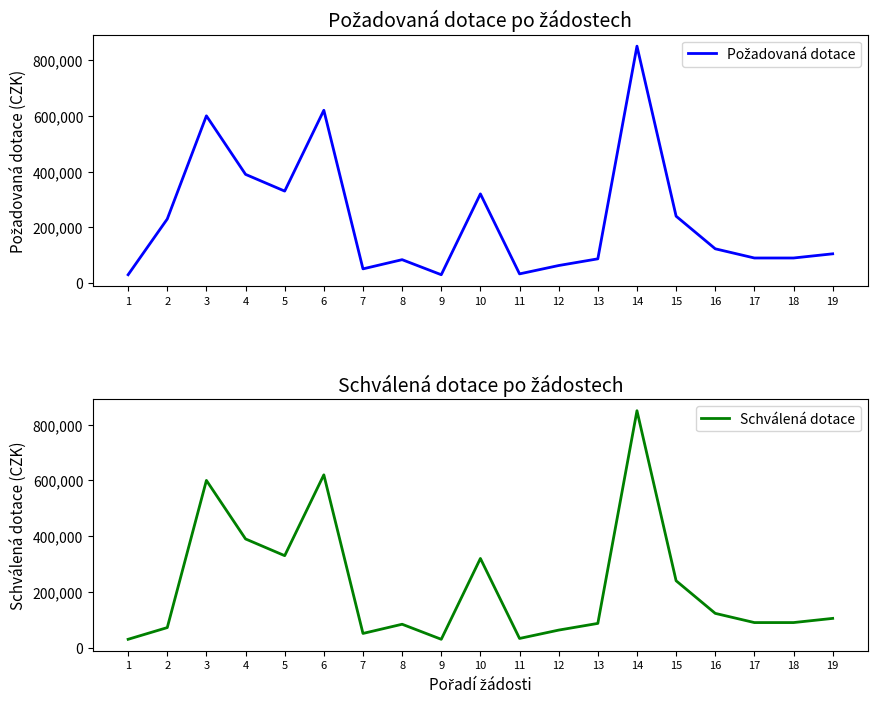

What is the value of the Požadovaná dotace point at the 4th from the left?

390000